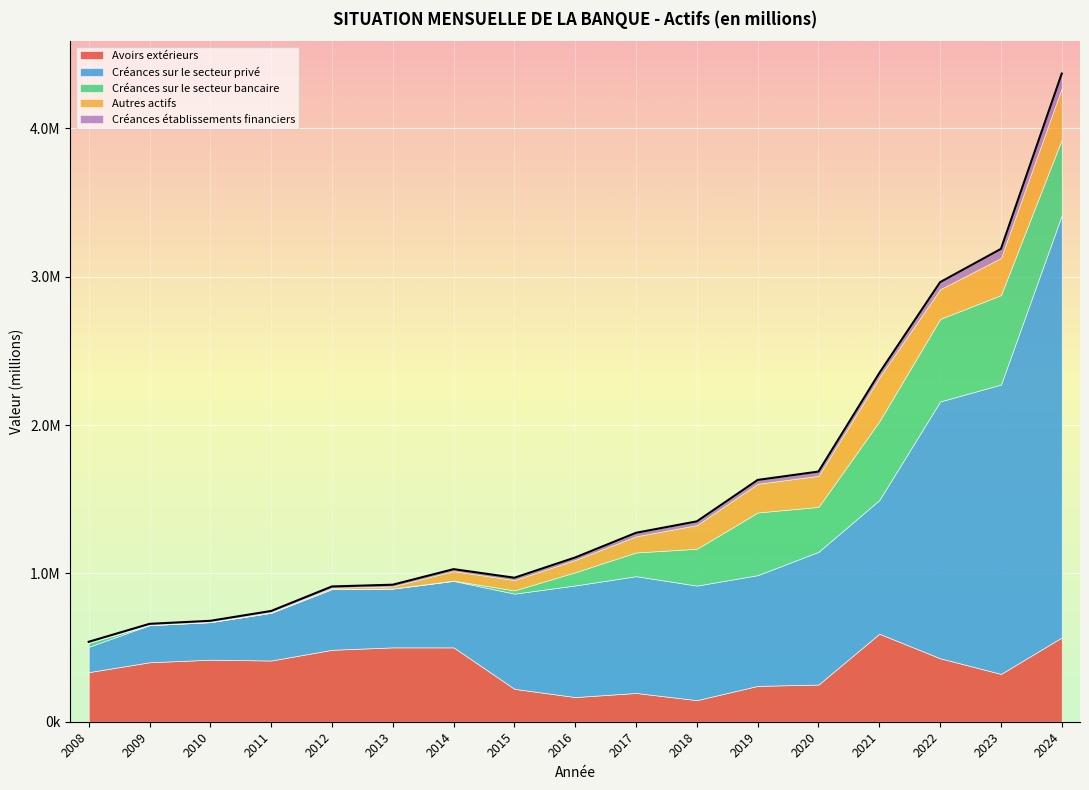

The Créances sur le secteur bancaire series shows 202236.5 at 2020. True or false?

False